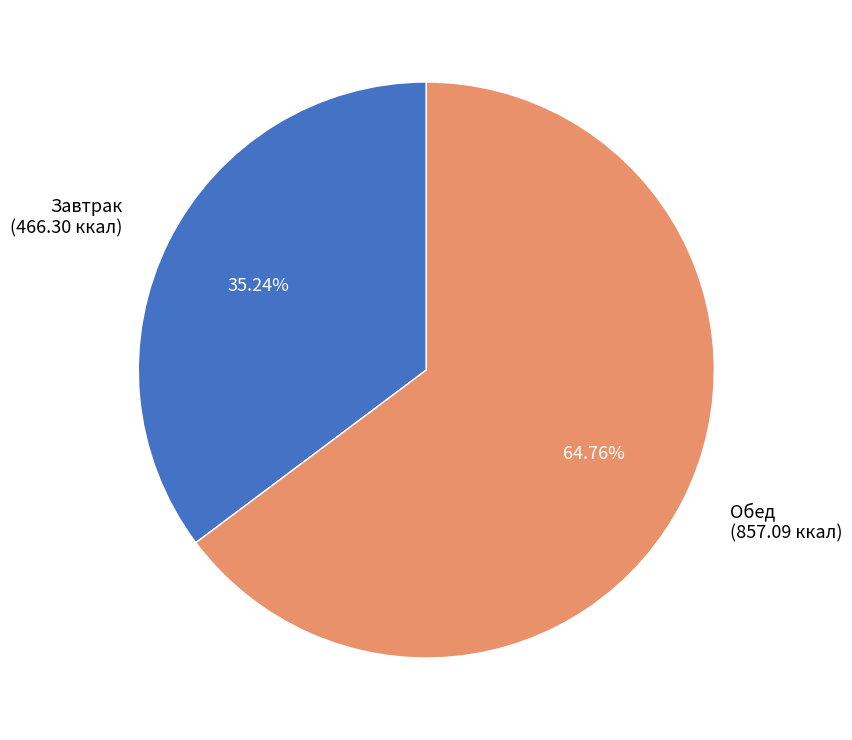

How many slices are in this pie chart?

2